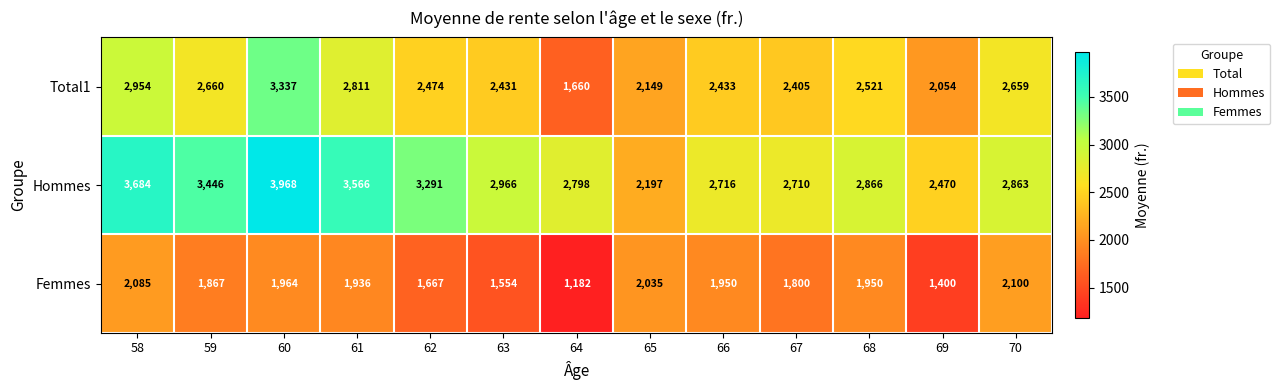

How many data points does each series have?

13